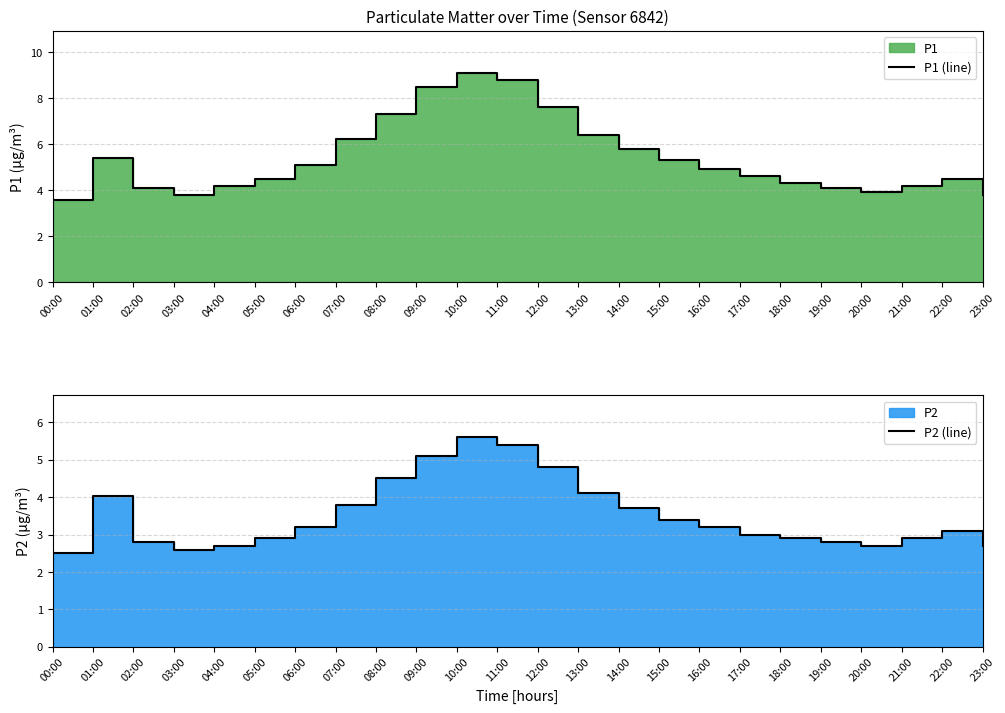

Is the value of P1 (line) at 10:00 greater than the value of P2 (line) at 04:00?

Yes